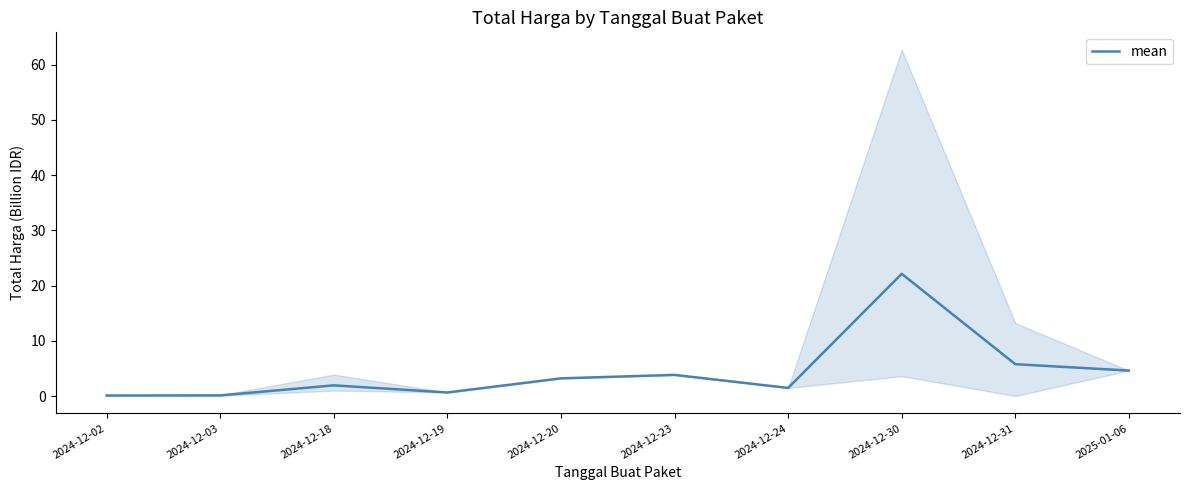

Where is the first local minimum?

2024-12-19